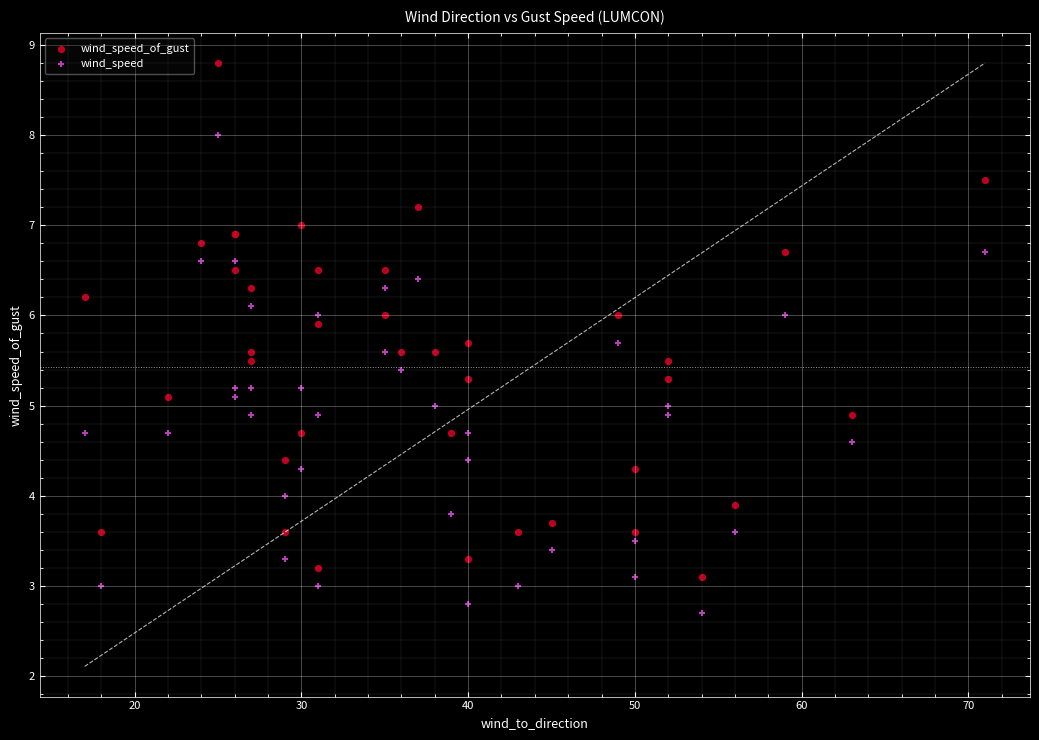

Which series has the largest Y range (max minus min)?

wind_speed_of_gust